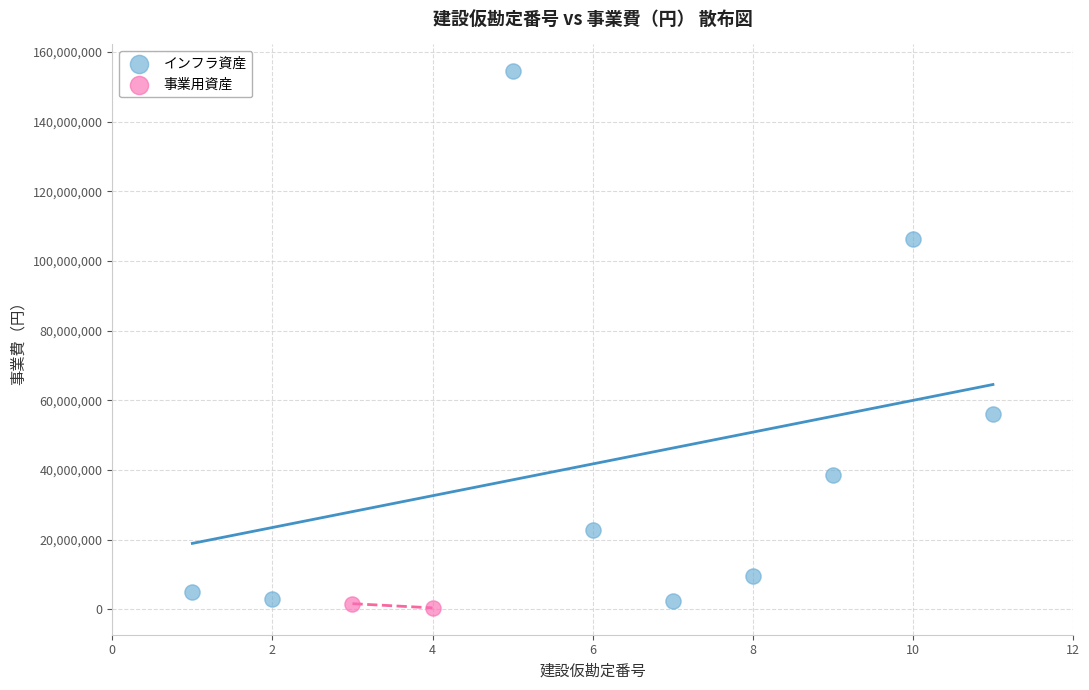

Which series contains the lowest Y value?

事業用資産